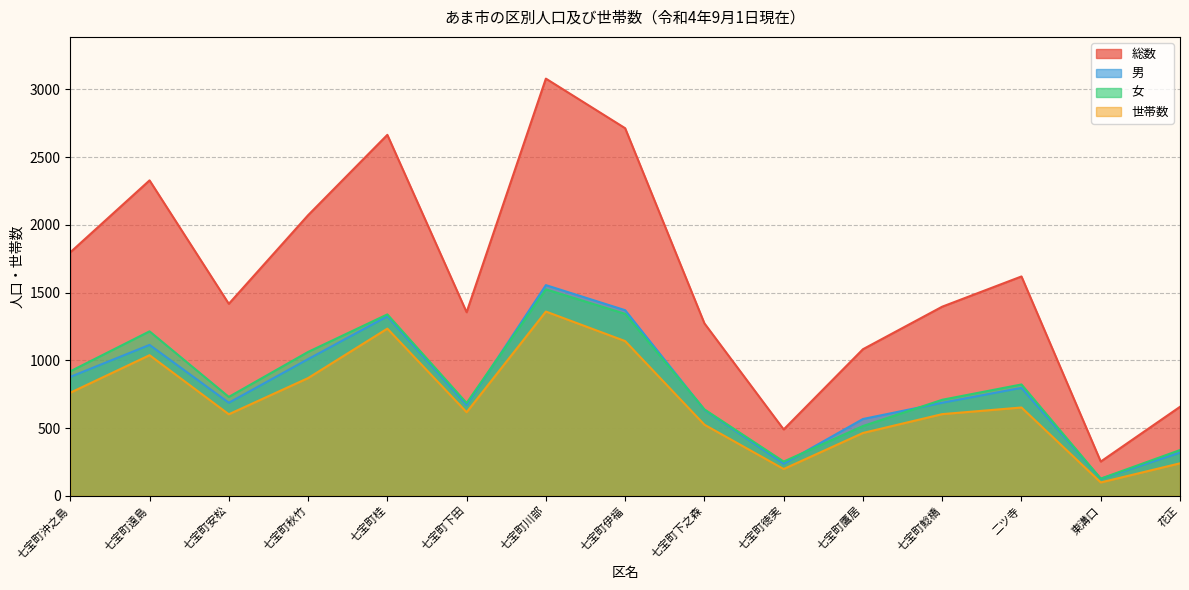

The value of 世帯数 at 七宝町沖之島 is 761. True or false?

True